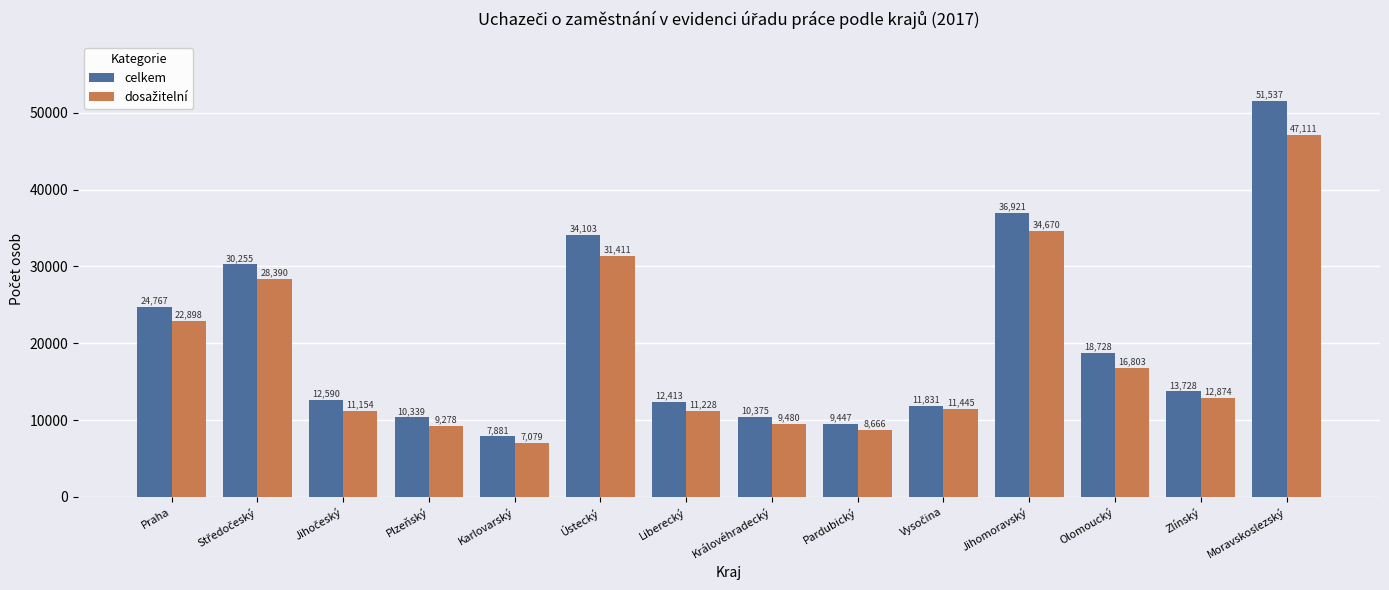

What is the spread (max minus min) of values at Liberecký?

1185